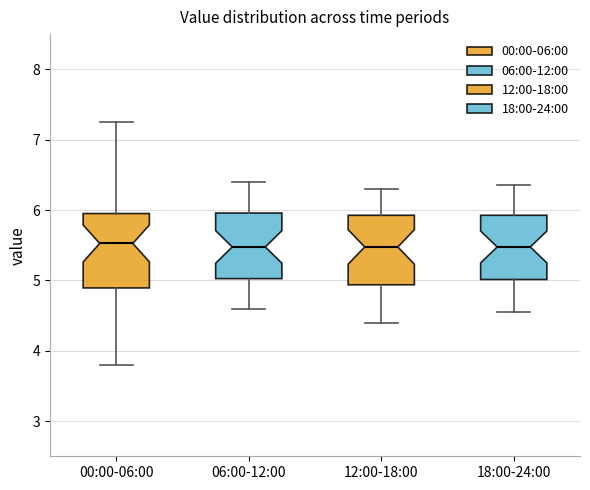

Reading left to right, transcribe this box plot: for each box, give where its median line is, the range the box spans, and where its two whiskers end, as read against the y-axis. The values are not printed on the chart, so give them approximately, as read against the axis.

00:00-06:00: median 5.5, box 4.9 to 6.0, whiskers 3.8 to 7.3
06:00-12:00: median 5.5, box 5.0 to 6.0, whiskers 4.6 to 6.4
12:00-18:00: median 5.5, box 4.9 to 5.9, whiskers 4.4 to 6.3
18:00-24:00: median 5.5, box 5.0 to 5.9, whiskers 4.6 to 6.4